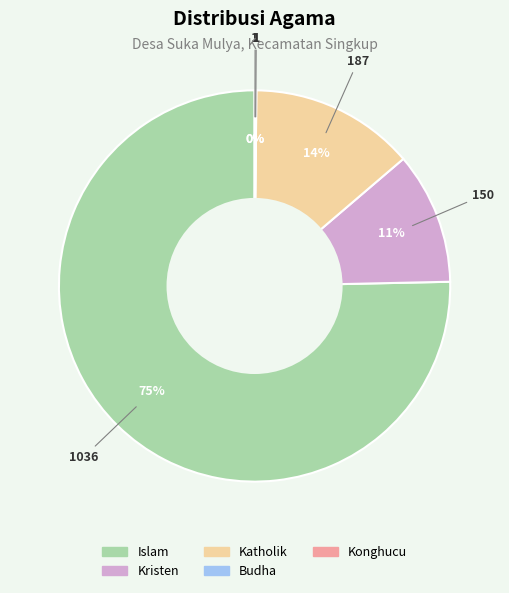

Approximately how many times larger is the value at Kristen compared to Katholik?

0.8